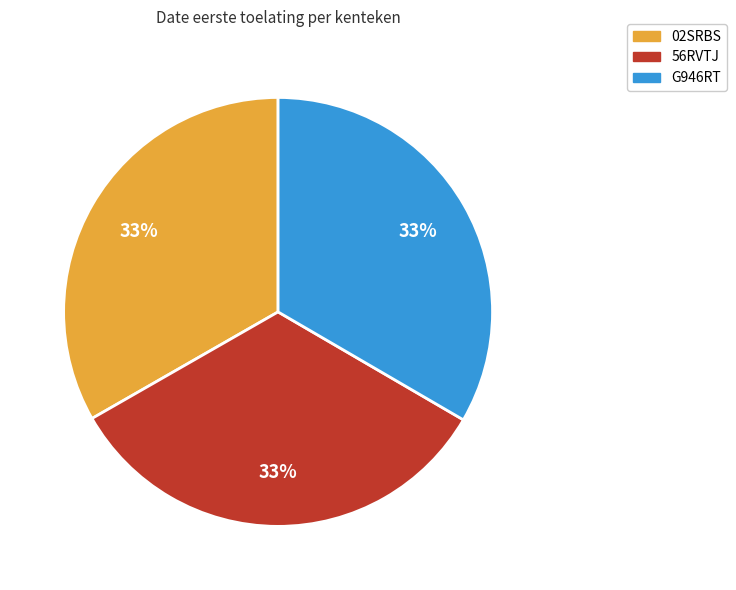

Is there any slice that represents more than half of the pie?

No